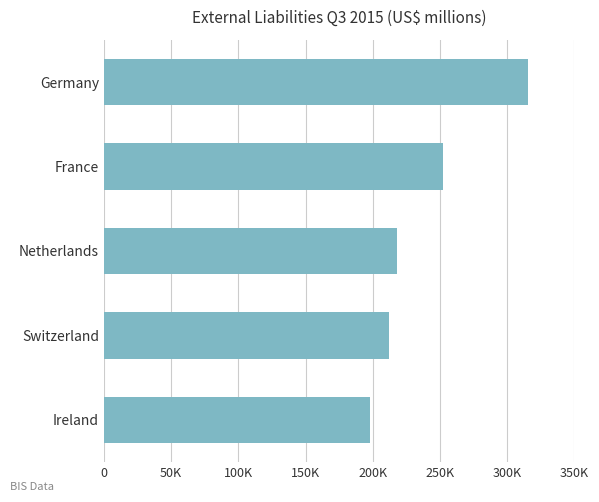

Does the chart contain any negative values?

No